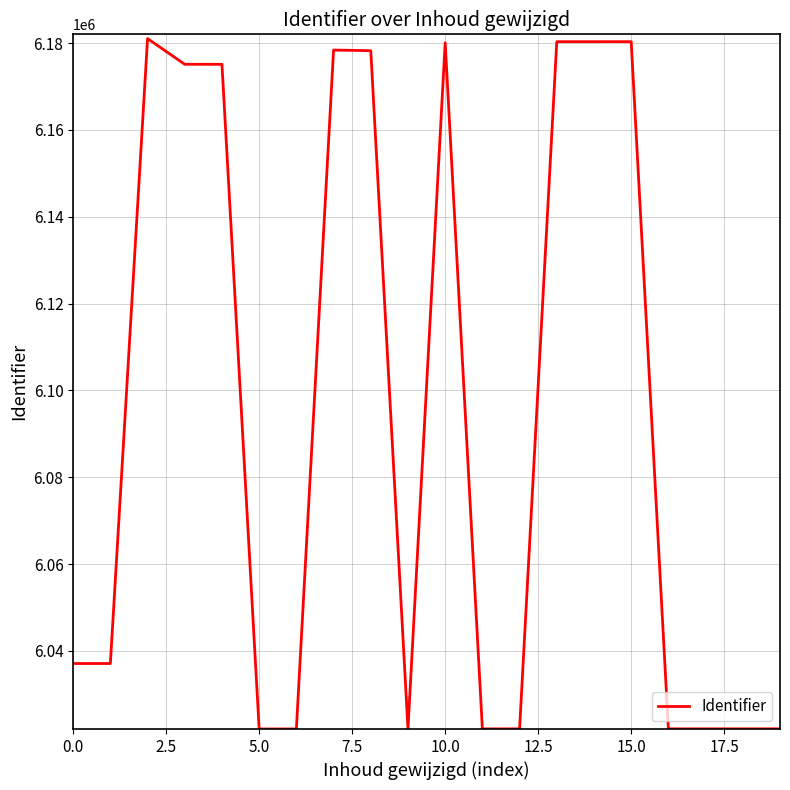

What is the difference between the maximum and minimum values?

158998